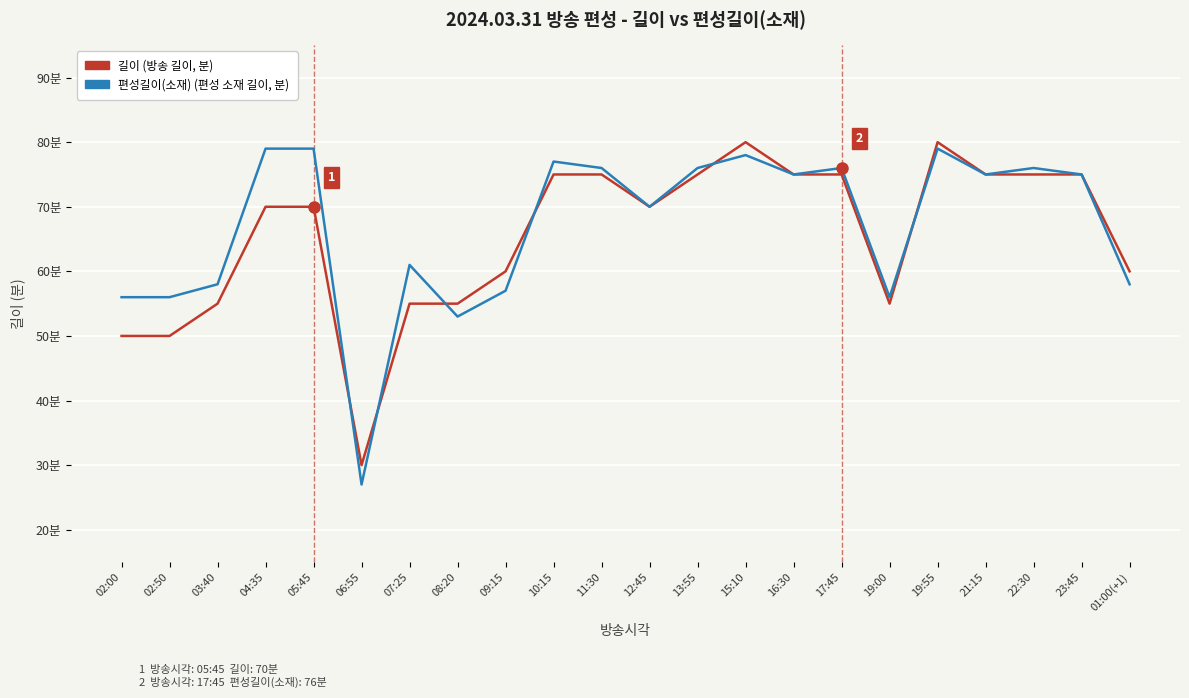

Does the chart have visible grid lines?

Yes